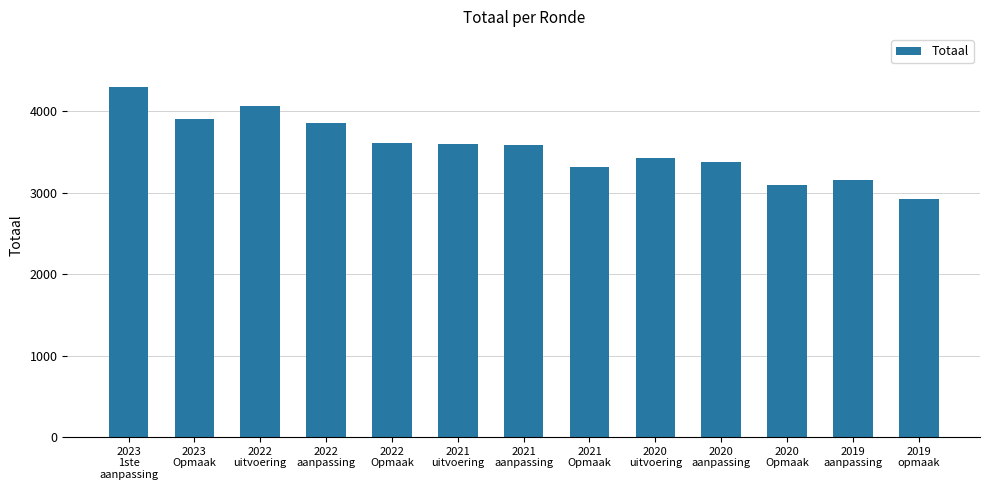

The chart shows a value of 3381 at 2020
aanpassing. True or false?

True